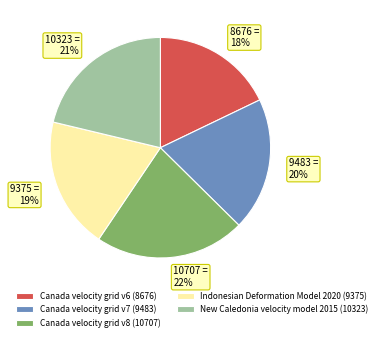

To the nearest percent, what percentage of the pie is Canada velocity grid v8?

22%